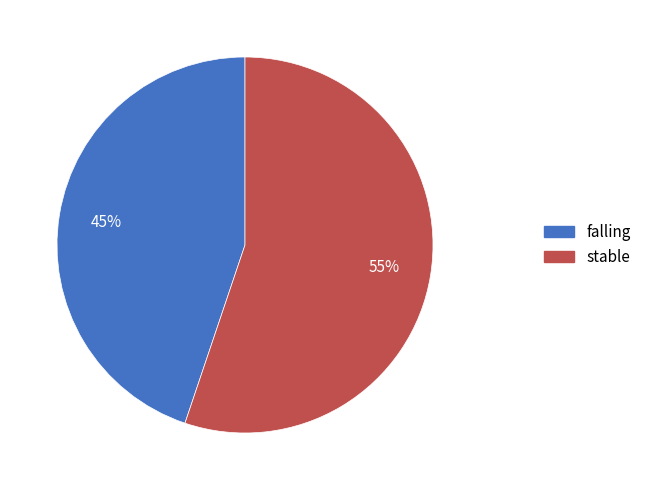

Do falling and stable together represent more than half of the pie?

Yes